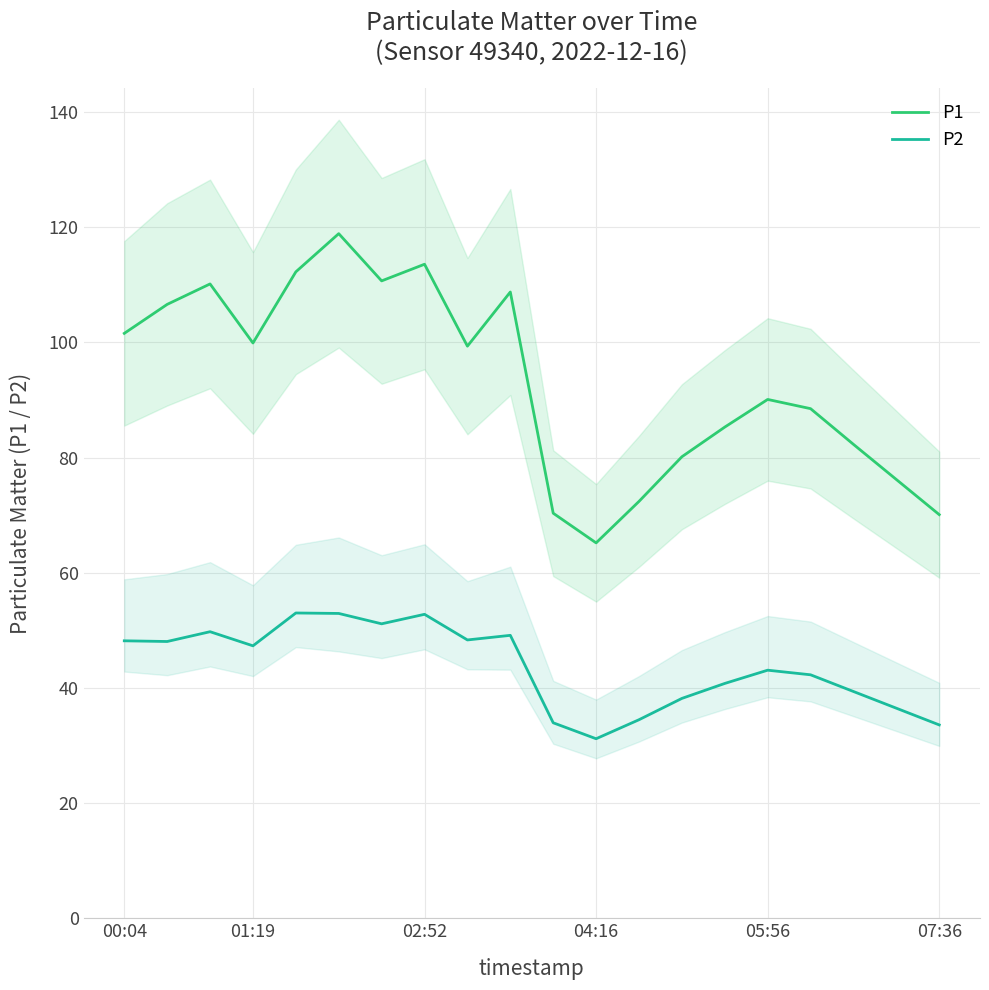

True or false: P1 and P2 intersect in this chart.

False